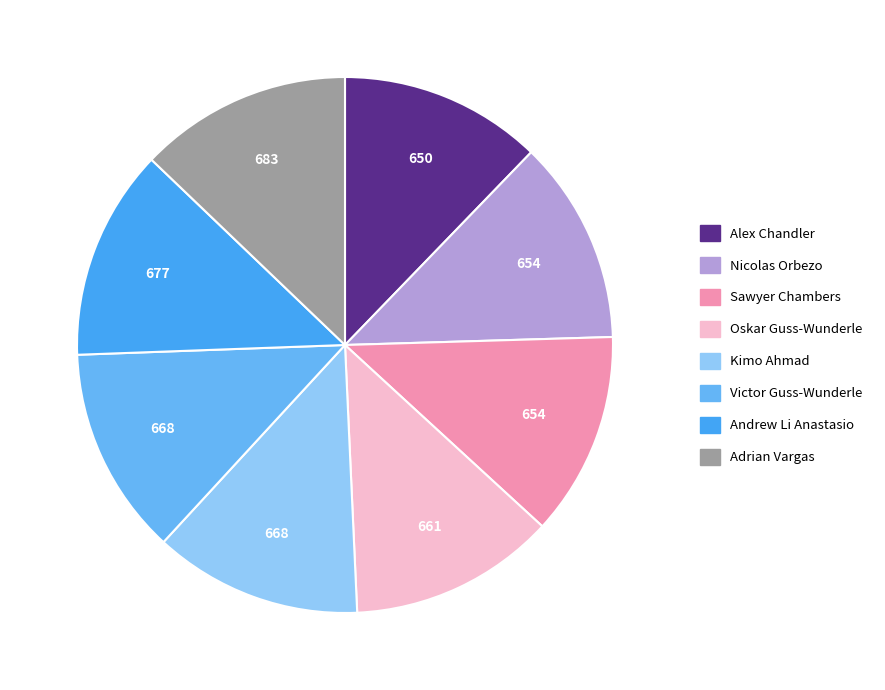

How many slices are in this pie chart?

8